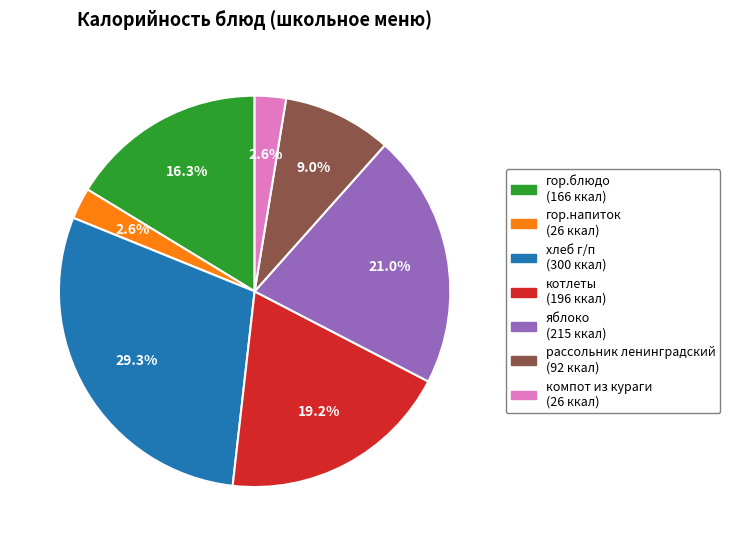

Is it true that котлеты is 13% of the pie?

False